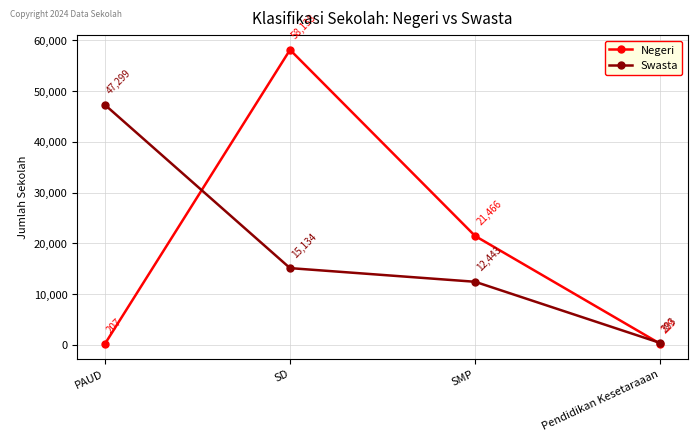

True or false: Swasta has more than 2 points higher than both neighbors.

False